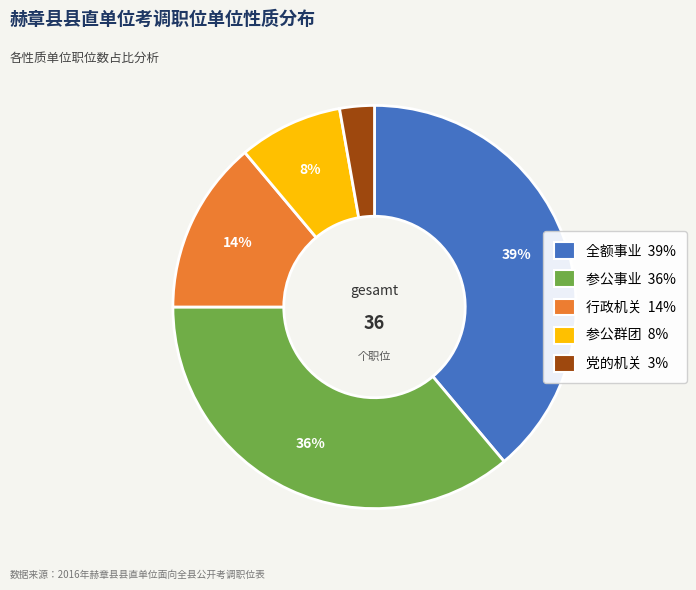

What is the largest slice in the pie chart?

全额事业